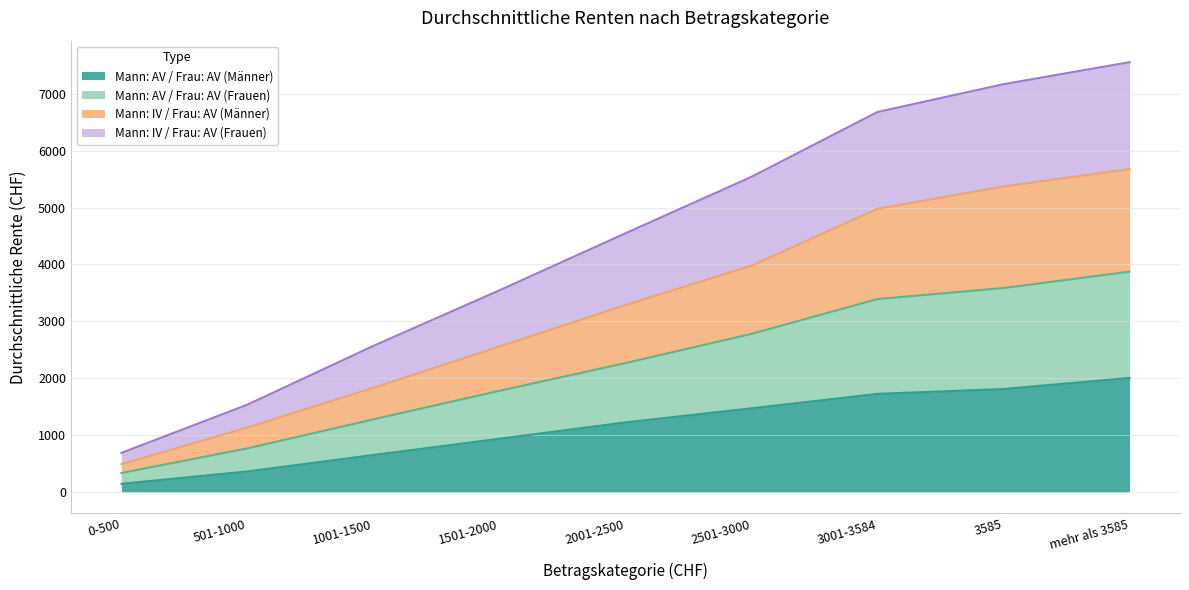

What is the highest value of the Mann: AV / Frau: AV (Männer) series?

2004